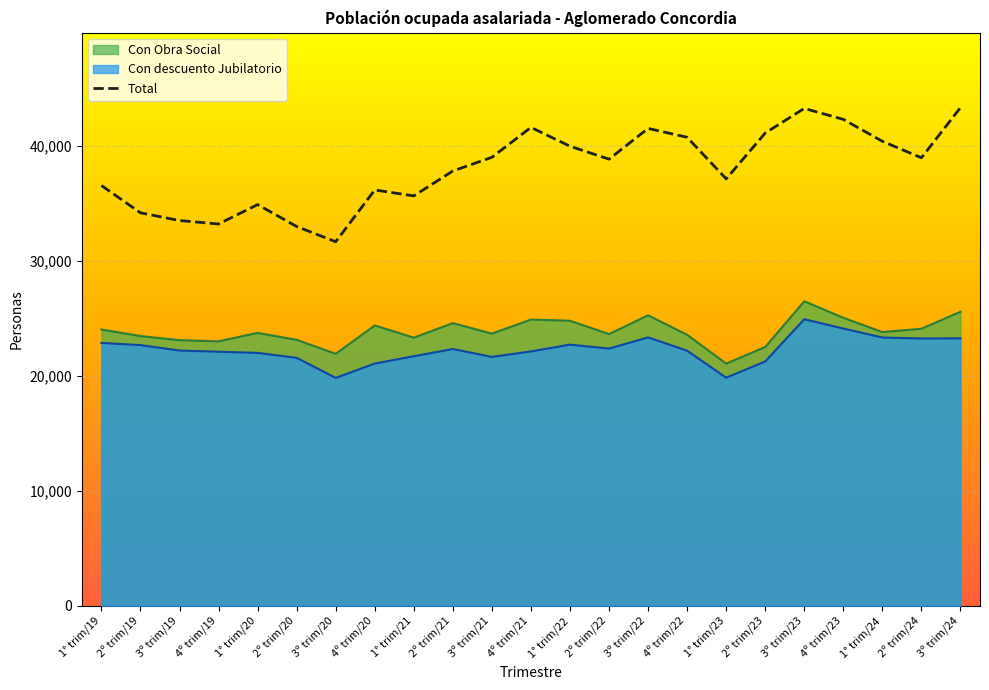

What is the spread (max minus min) of values at 3º trim/24?

20059